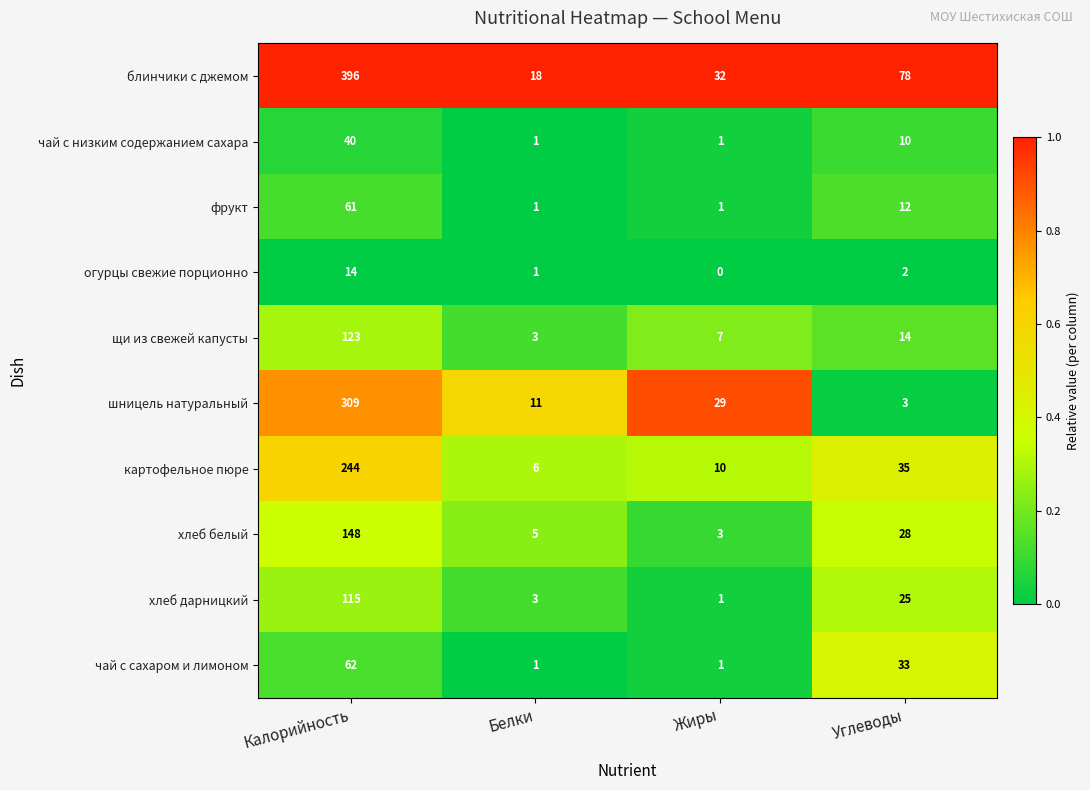

Rank the series by their maximum value, from lowest to highest.

огурцы свежие порционно, чай с низким содержанием сахара, фрукт, чай с сахаром и лимоном, хлеб дарницкий, щи из свежей капусты, хлеб белый, картофельное пюре, шницель натуральный, блинчики с джемом